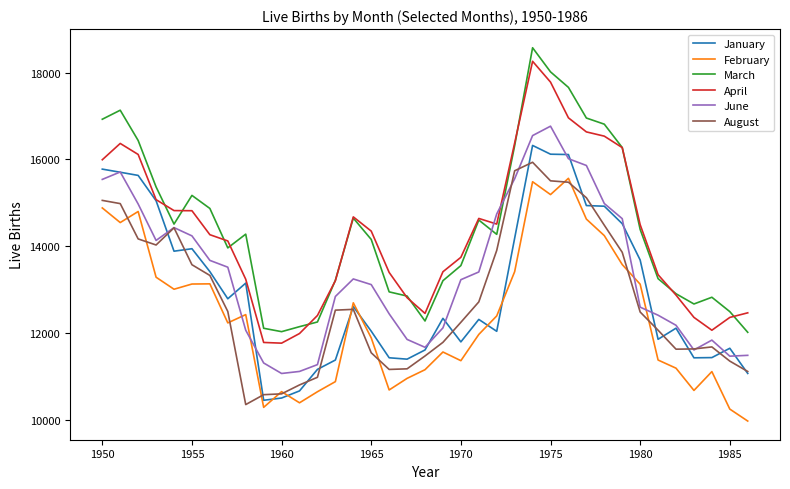

True or false: March and January cross at least once.

False